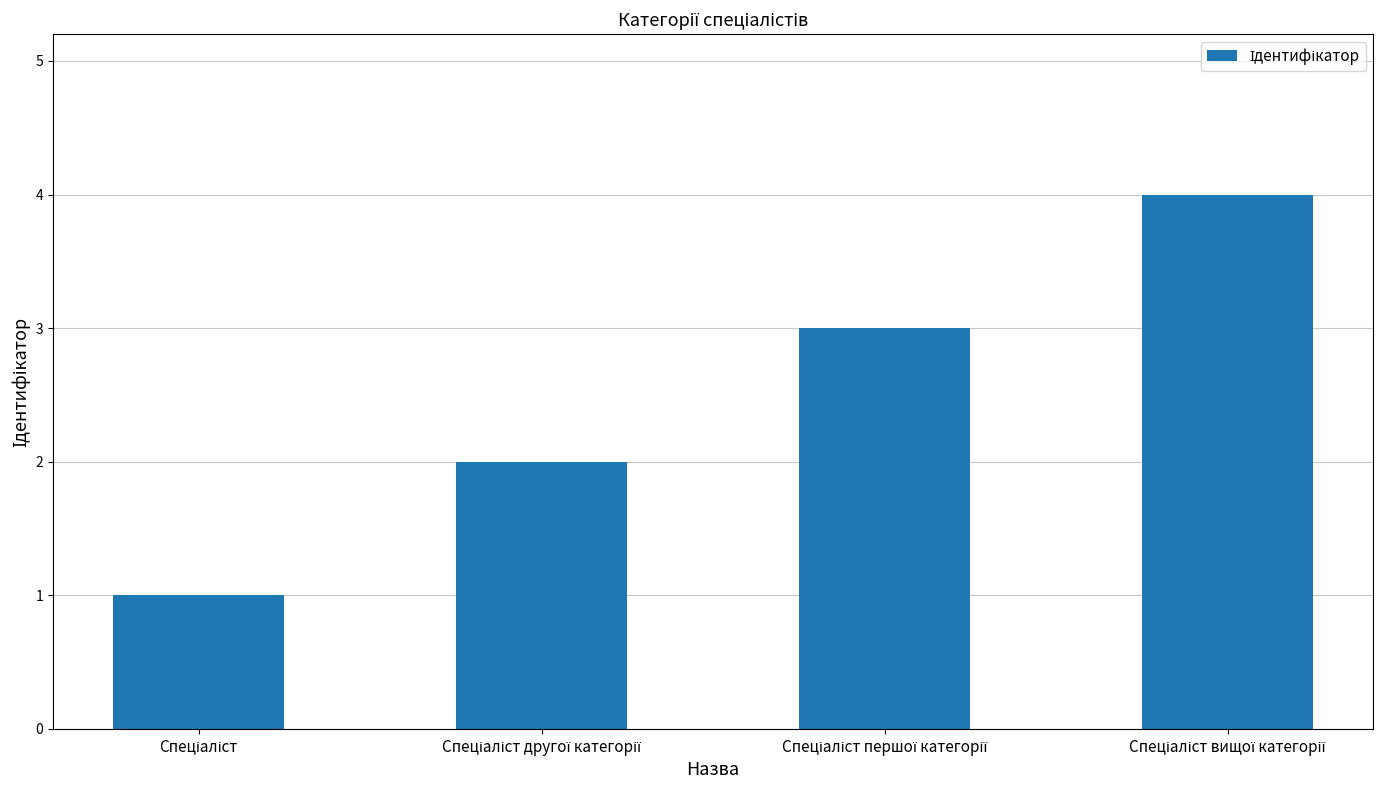

What is the minimum value shown in the chart?

1